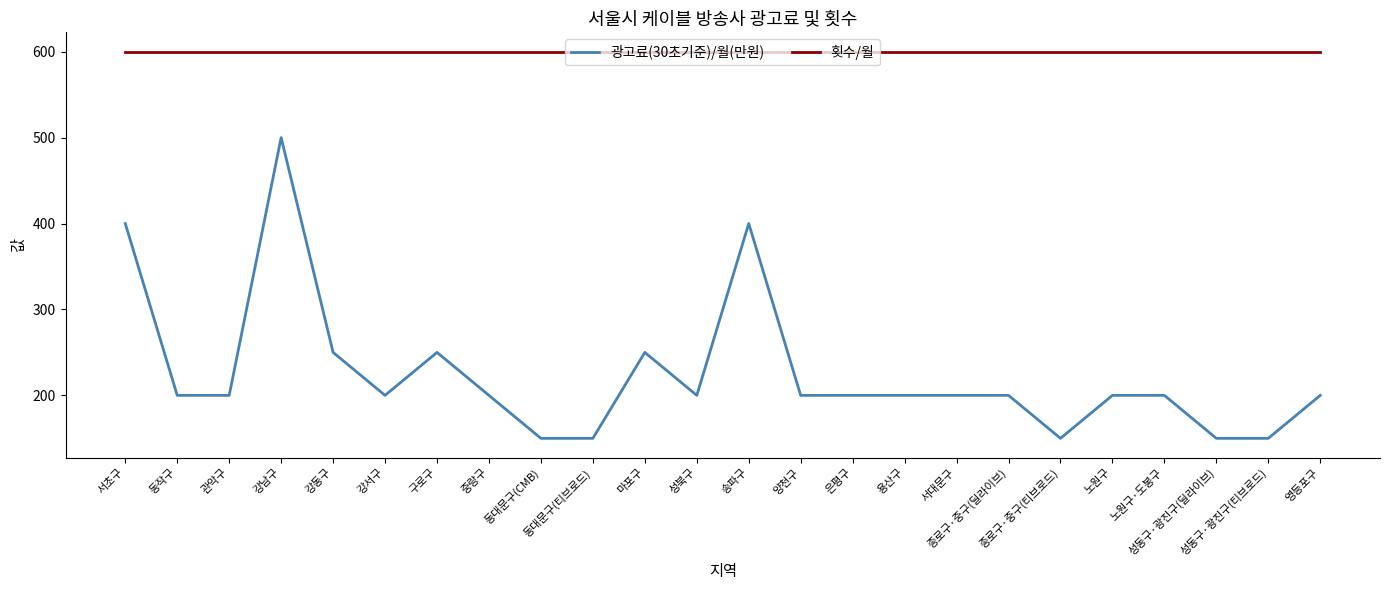

What is the total value across all series at 은평구?

800